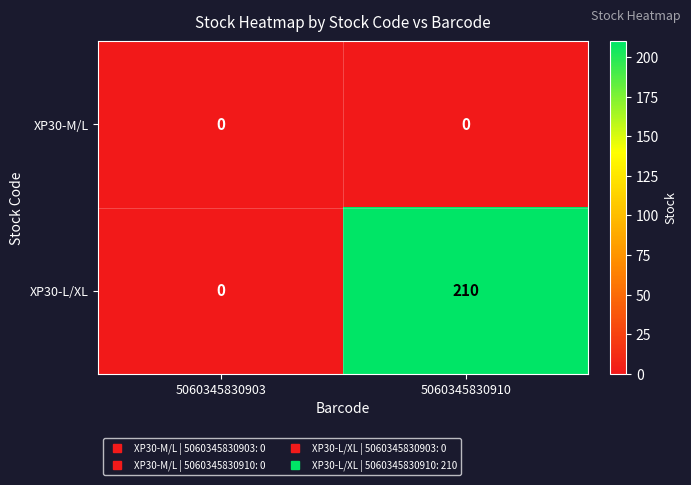

Which series has the largest range (max minus min)?

XP30-L/XL